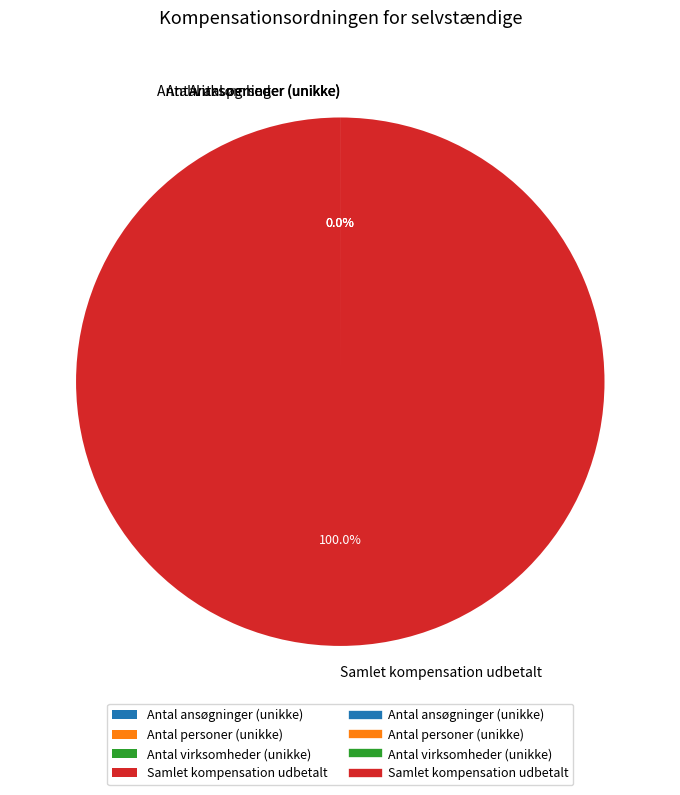

To the nearest percent, what is the difference between the largest and smallest slice percentages?

100%